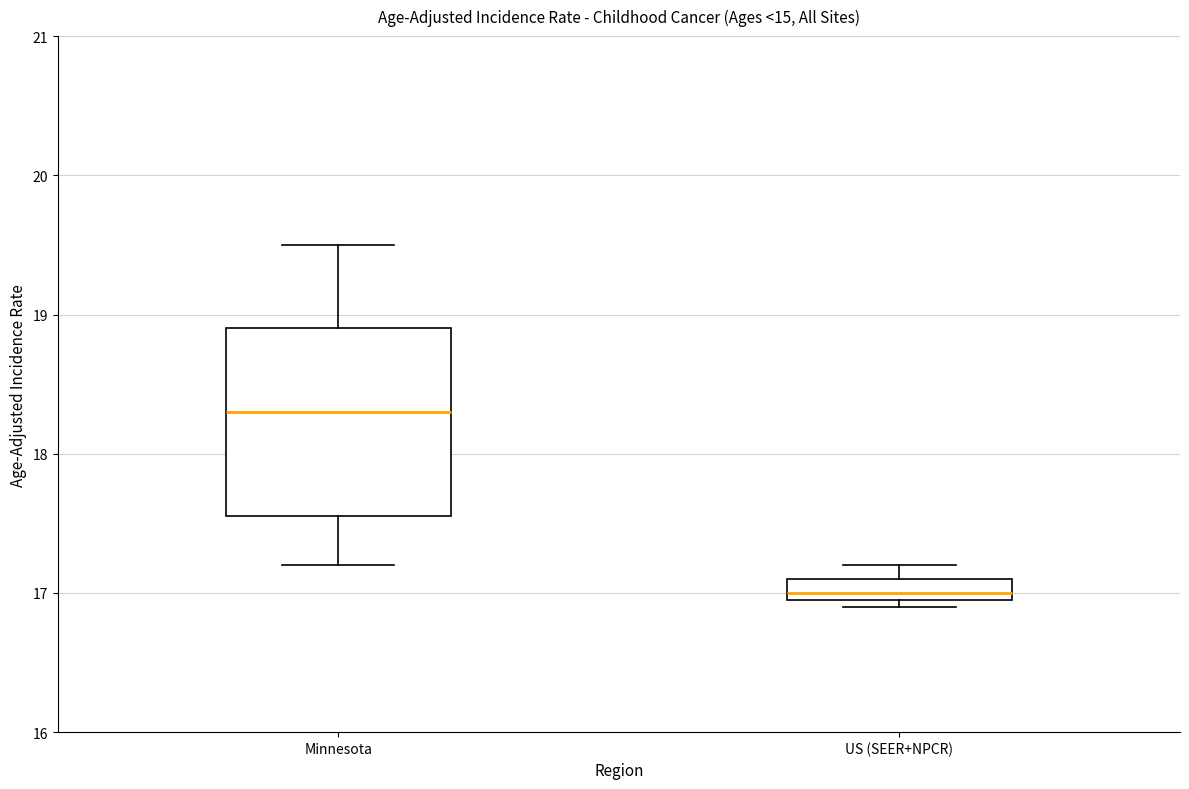

Which box's median line is the highest?

Minnesota